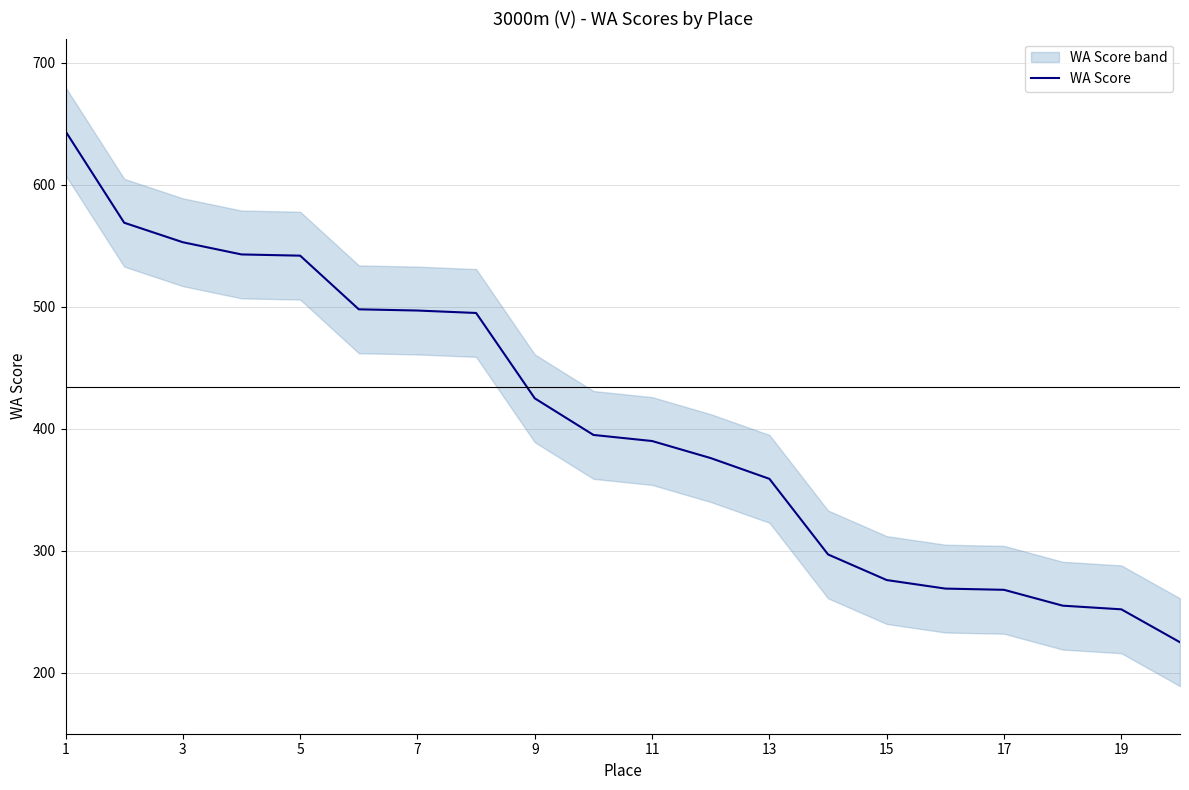

What is the lowest value of the WA Score series?

225